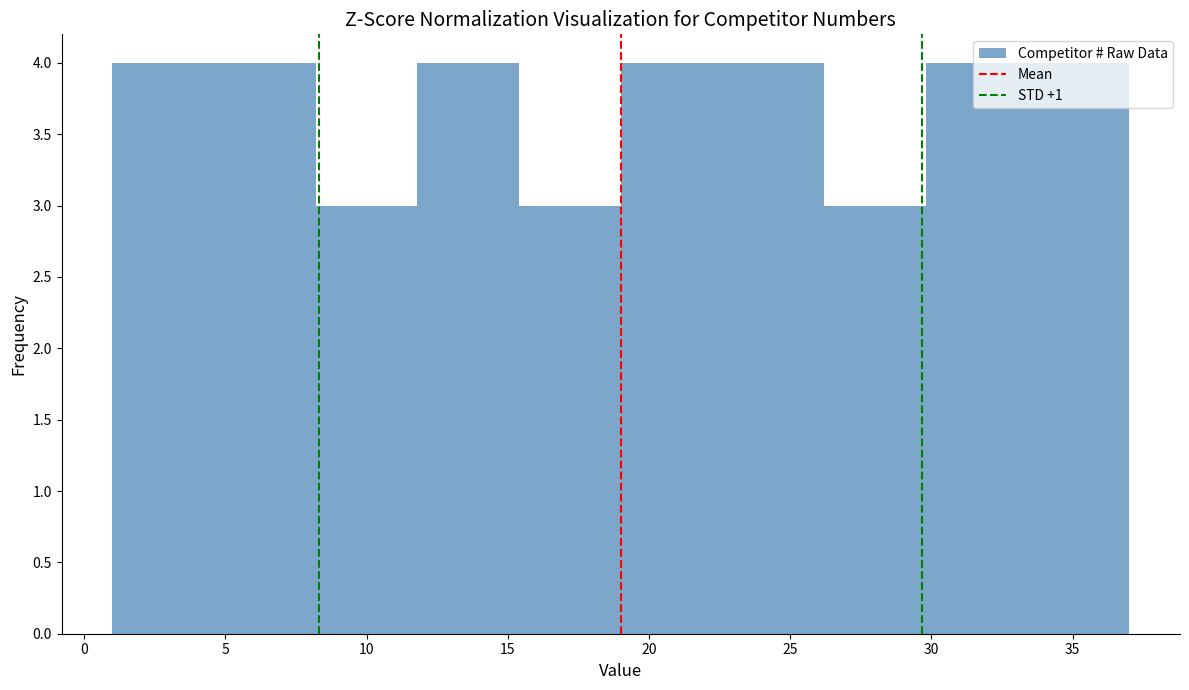

Reading left to right, transcribe this chart: for each bar, give the range it covers on the x-axis and its height. Neither the bar edges nor the heights are printed on the chart, so give them approximately, as read against the axes.

1.0 to 4.6: 4
4.6 to 8.2: 4
8.2 to 11.8: 3
11.8 to 15.4: 4
15.4 to 19.0: 3
19.0 to 22.6: 4
22.6 to 26.2: 4
26.2 to 29.8: 3
29.8 to 33.4: 4
33.4 to 37.0: 4